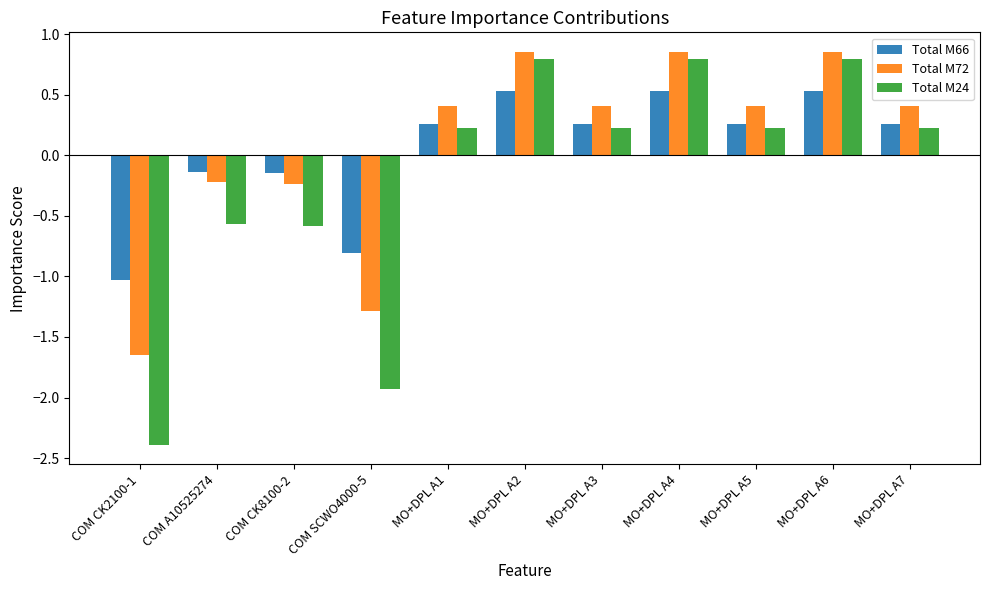

Is it true that Total M66 equals 0.5 at MO+DPL A4?

True